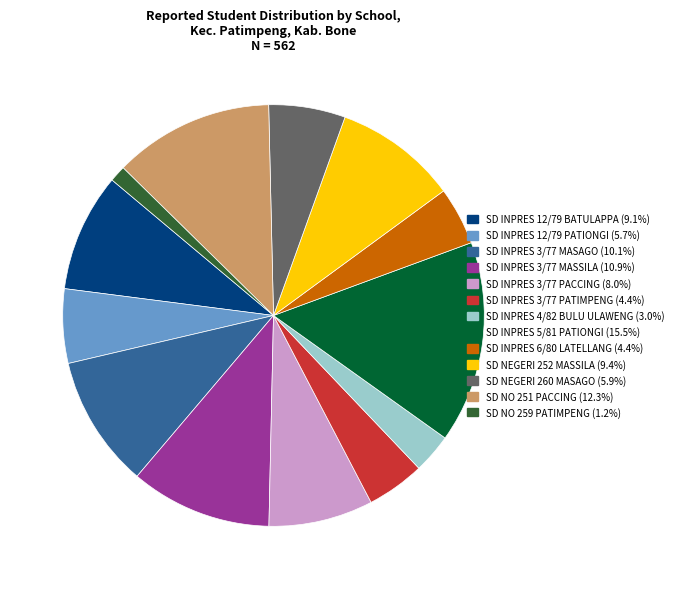

Does SD INPRES 3/77 MASAGO represent more than half of the total?

No